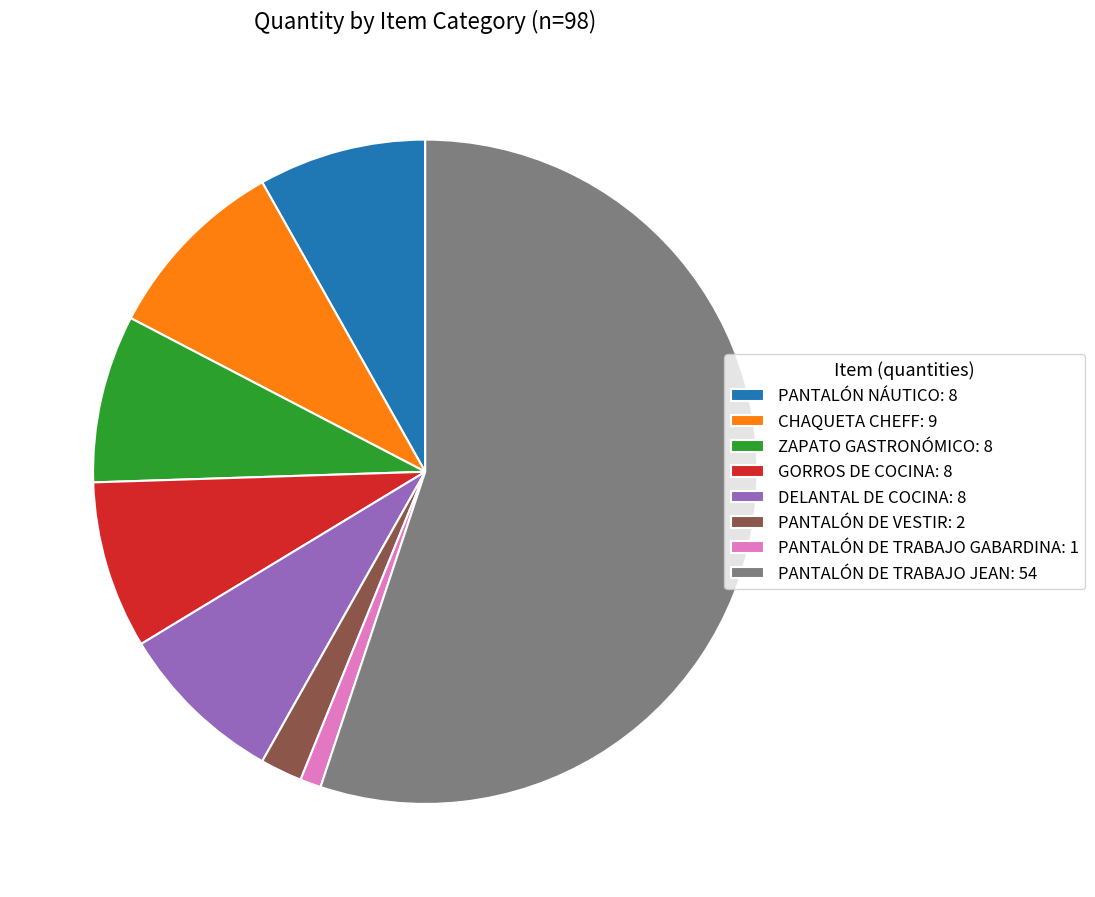

How many slices are in this pie chart?

8